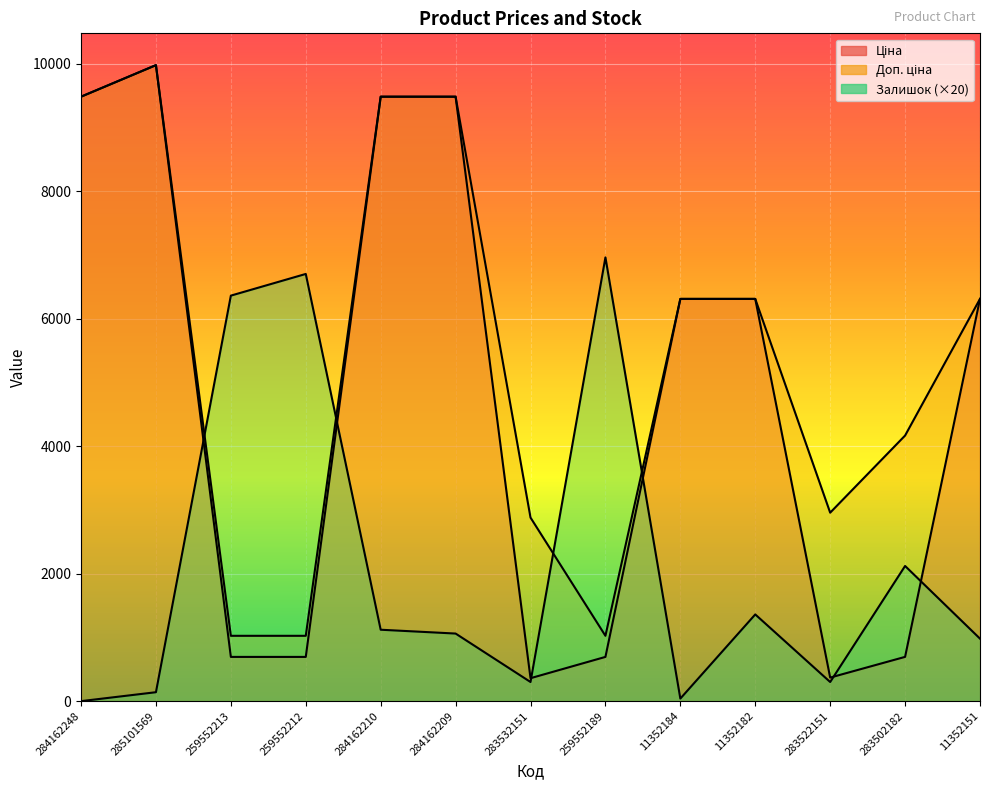

What is the sum of all Залишок values?

27440.0